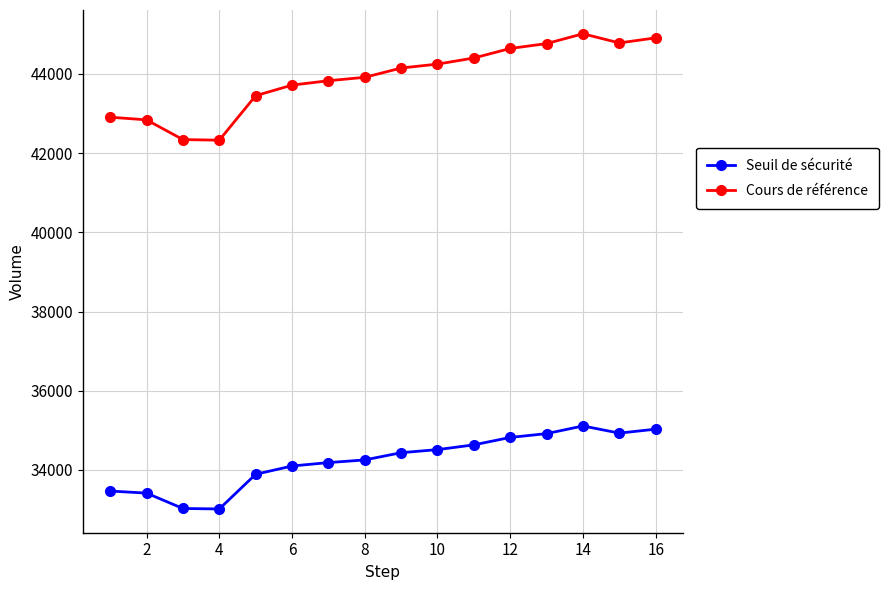

Which series has the widest spread of values?

Cours de référence